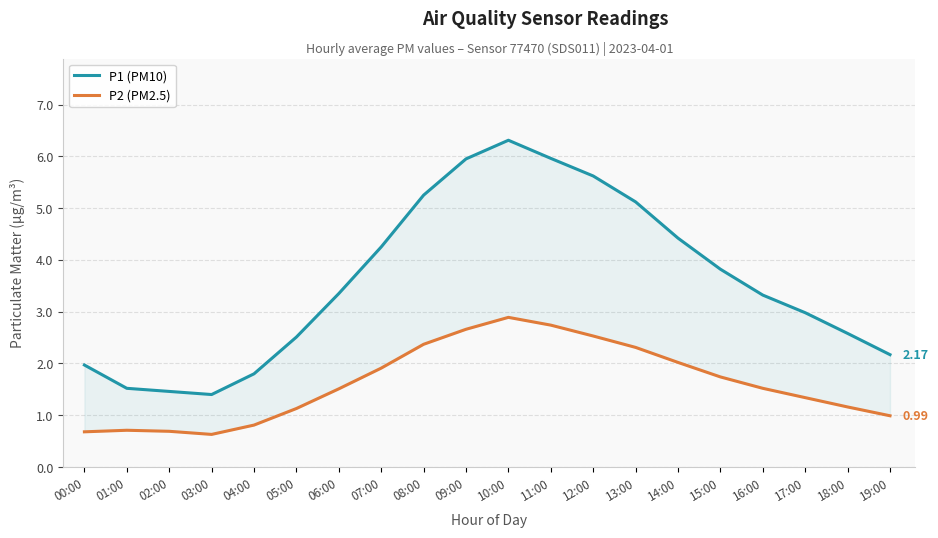

What is the difference between the maximum and minimum values in the P1 (PM10) series?

4.9